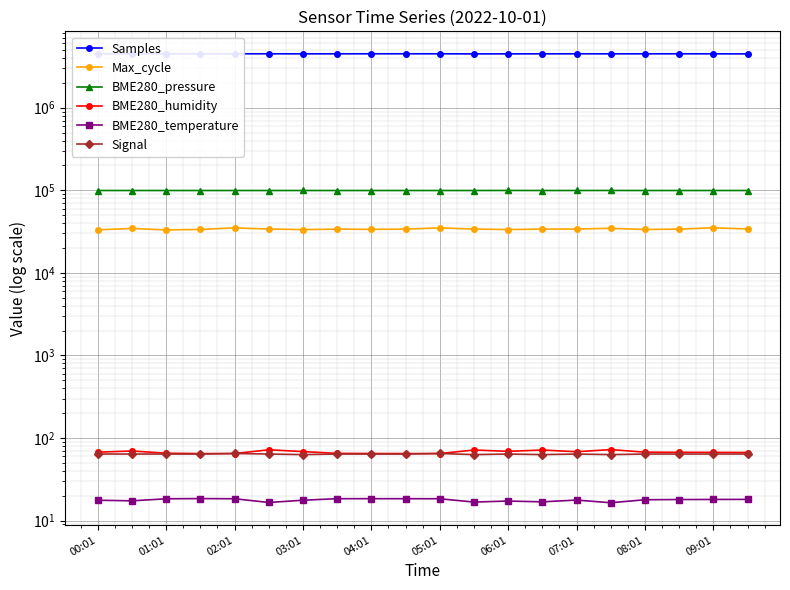

How many data points in BME280_humidity are above 67?

12